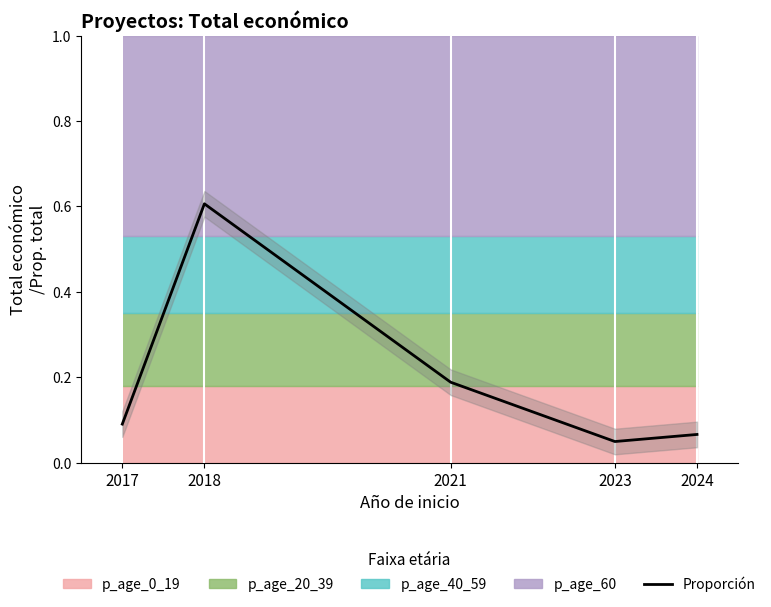

Which category has the lowest value across all series?

2023